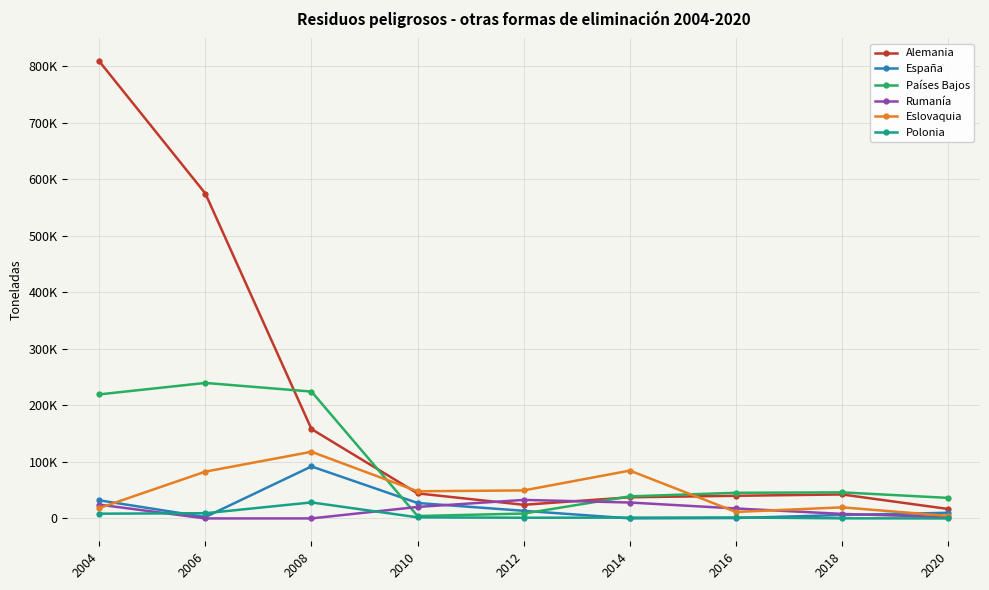

Between 2010 and 2008, which is larger?

2008